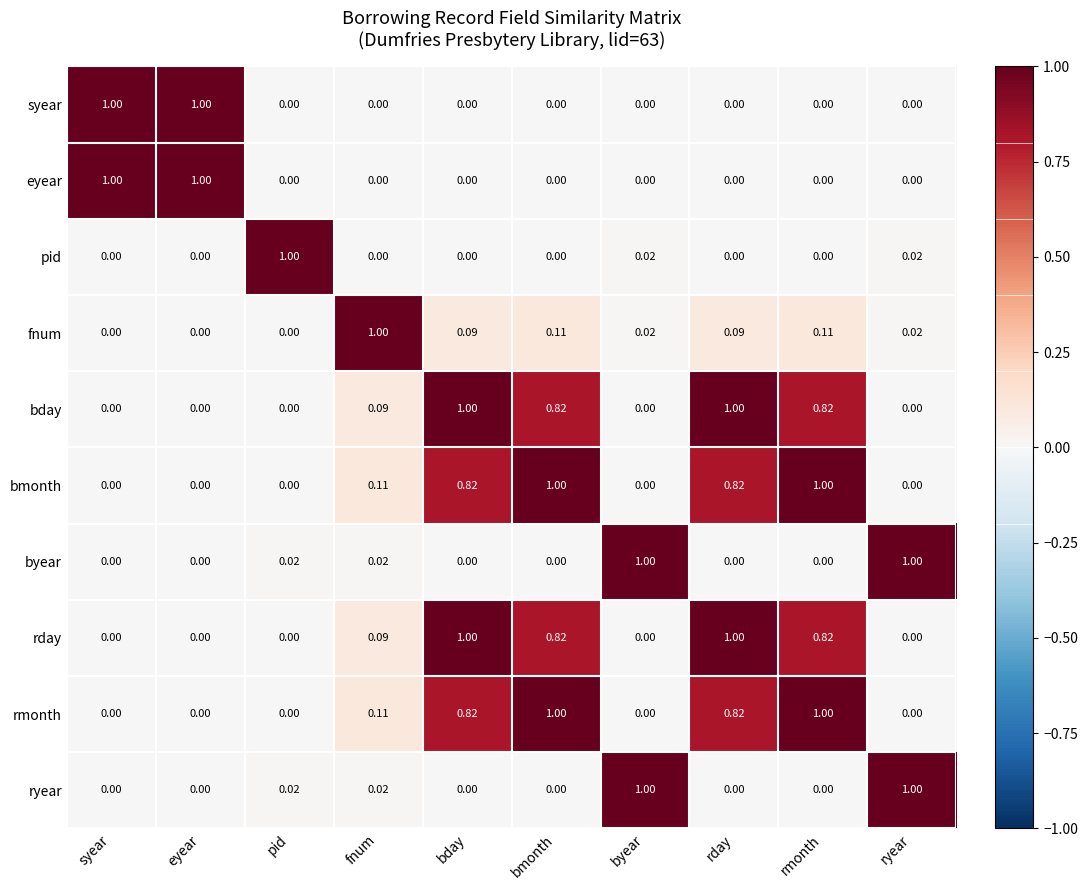

How many categories are shown in the chart?

10